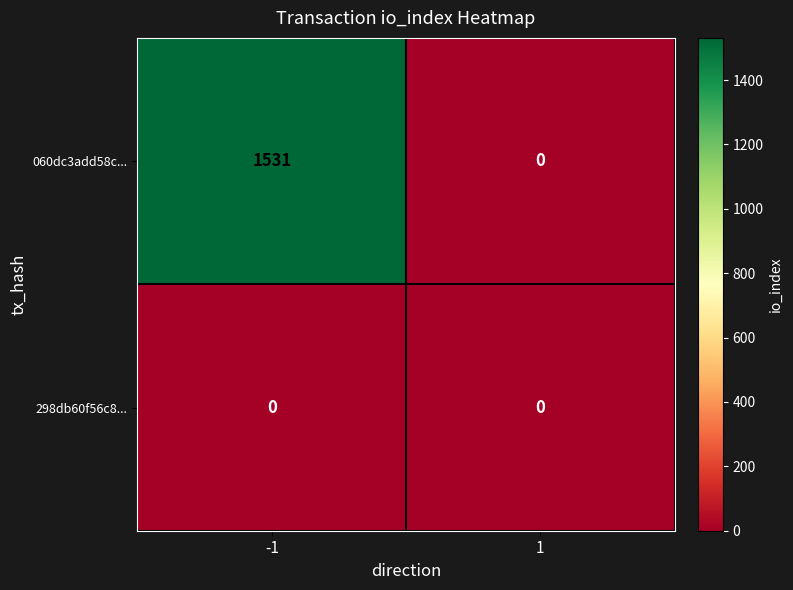

What is the sum of the 060dc3add58c... values at 1 and -1?

1531